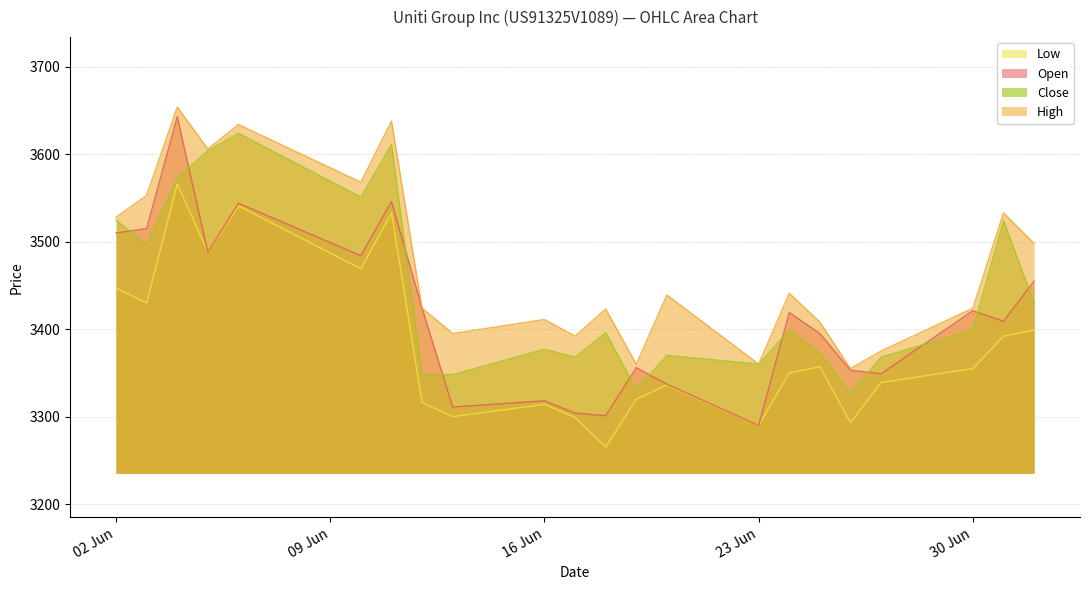

How many distinct data groups are displayed?

4